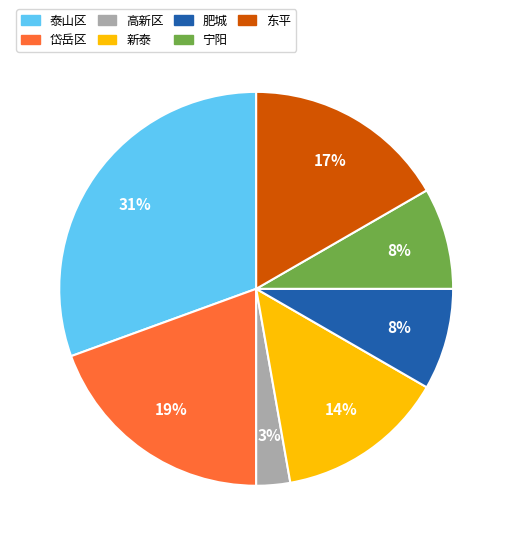

Is 东平 the majority of the pie?

No